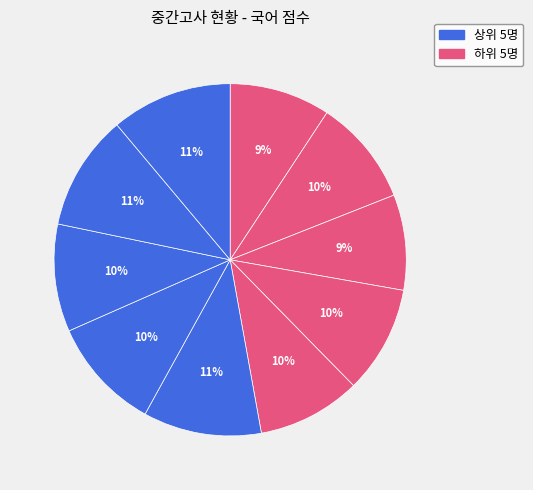

How many slices are in this pie chart?

10